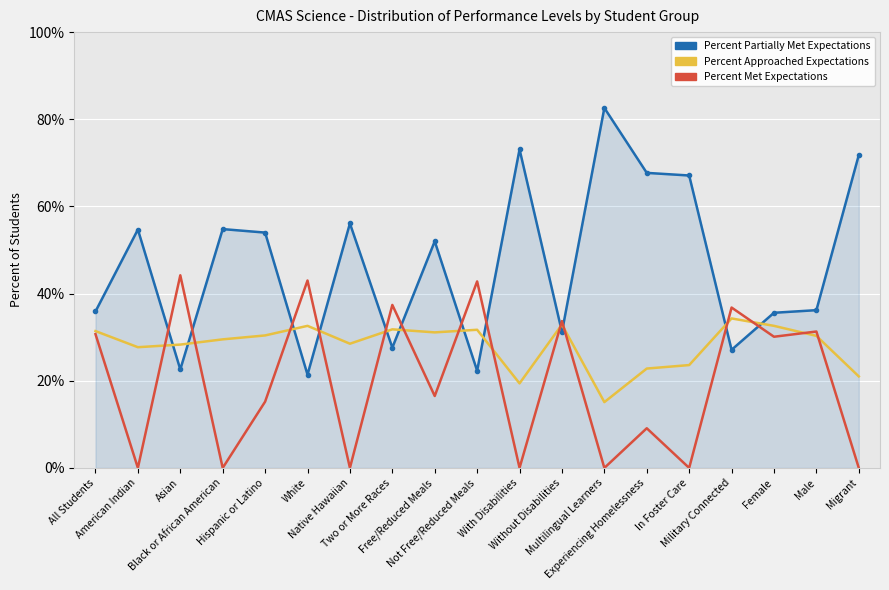

Which category has the lowest value in the Percent Approached Expectations series?

Multilingual Learners